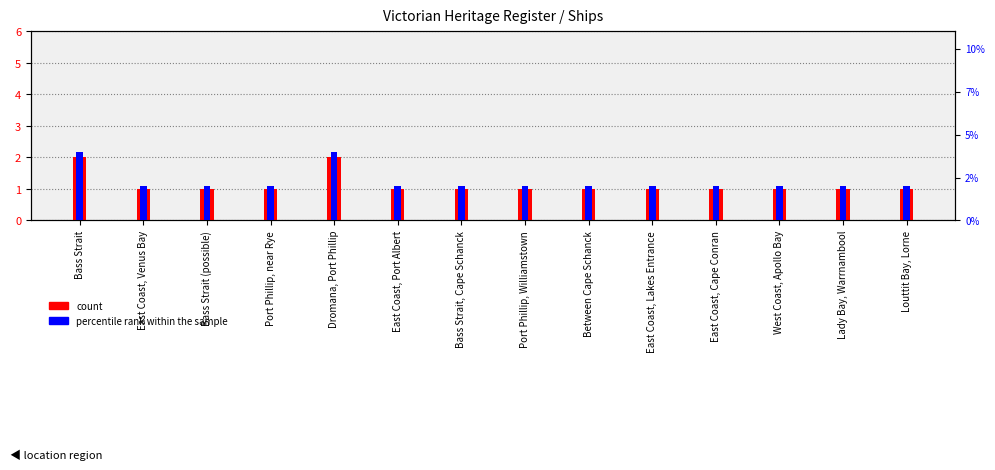

Which category has the lowest value across all series?

East Coast, Venus Bay